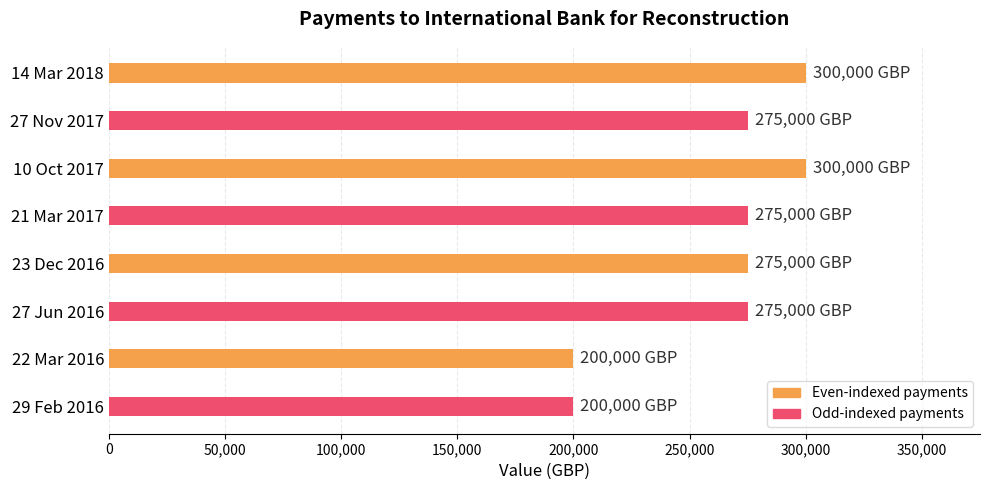

Which has a higher value, 21 Mar 2017 or 14 Mar 2018?

14 Mar 2018